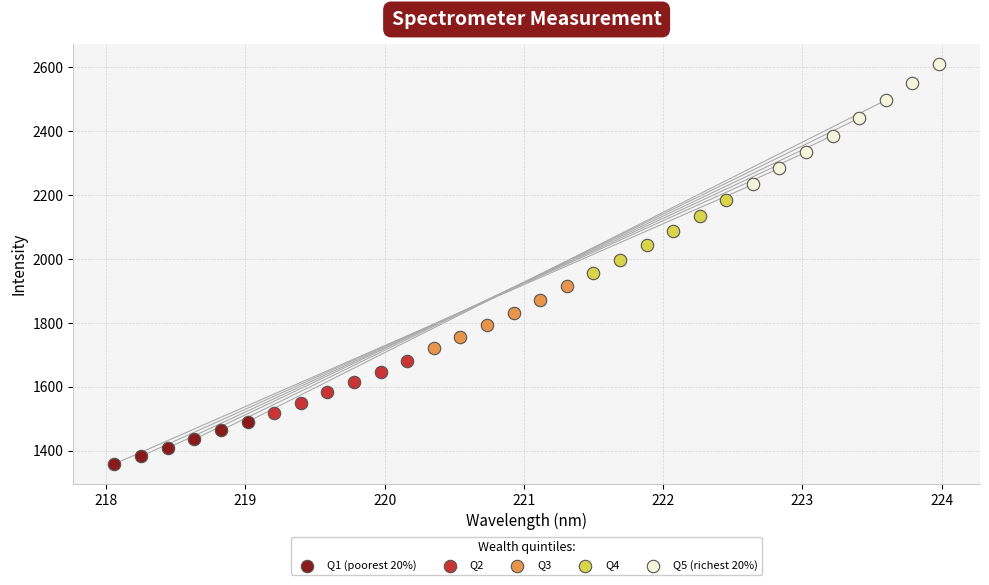

Which series reaches the maximum Y coordinate?

Q5 (richest 20%)